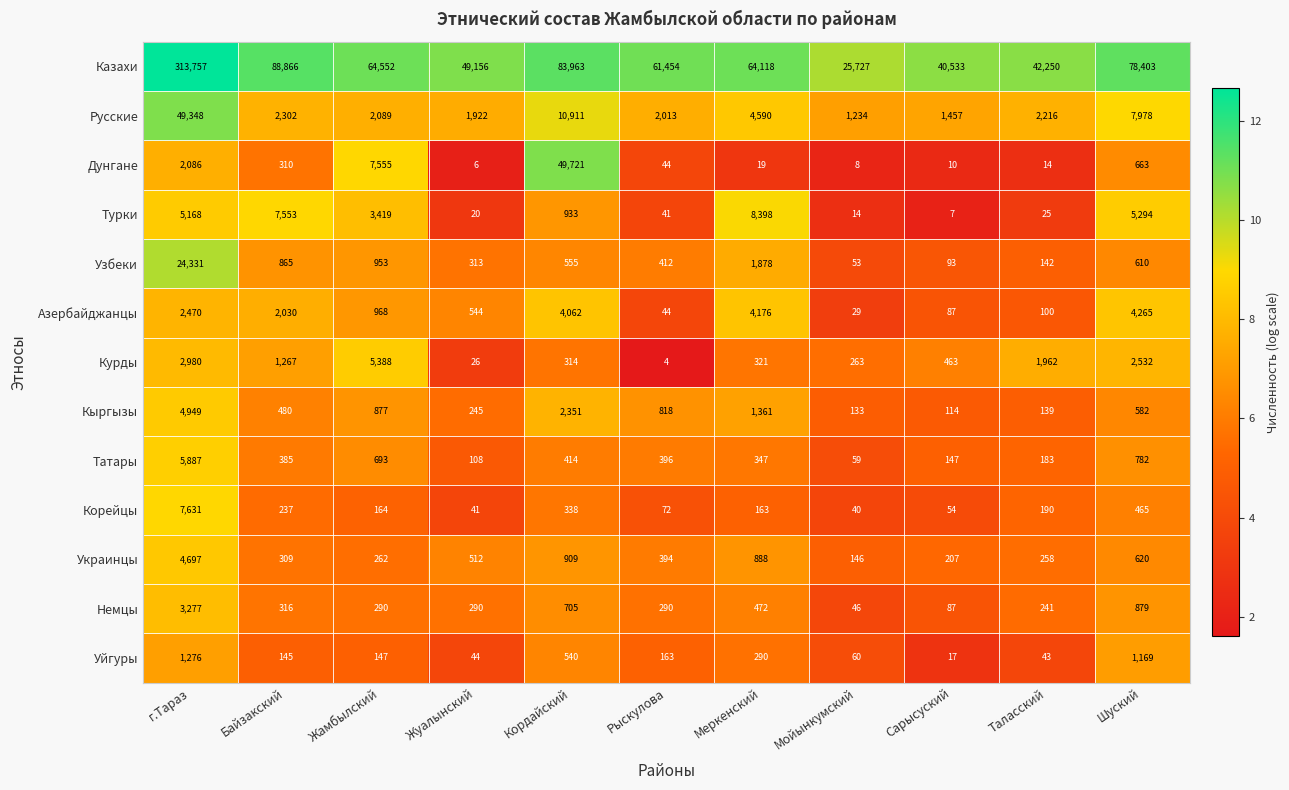

What is the sum of the Уйгуры values at Таласский and Кордайский?

583